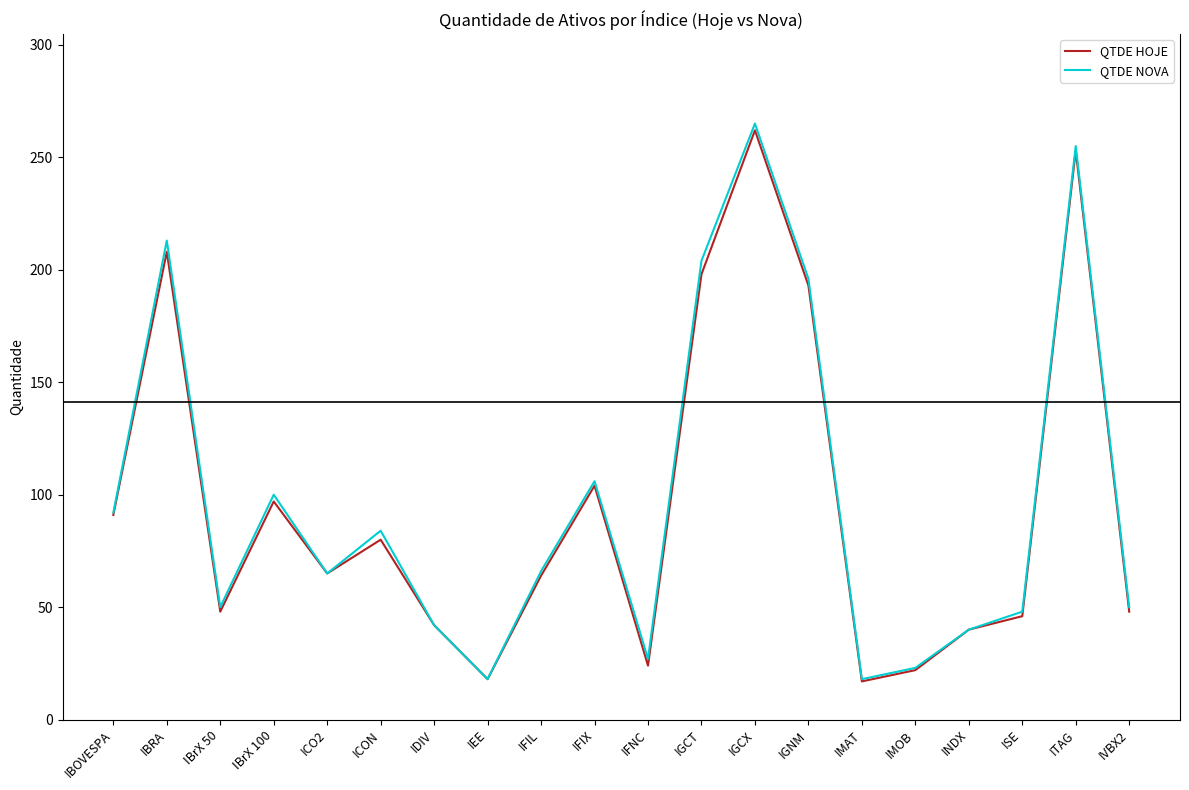

True or false: QTDE HOJE has a value of 198 at IGCT.

True